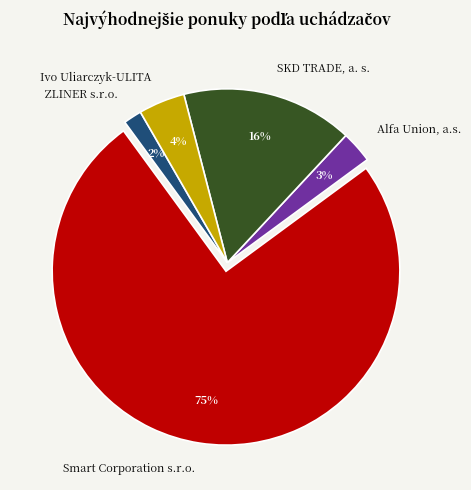

How many slices are in this pie chart?

5